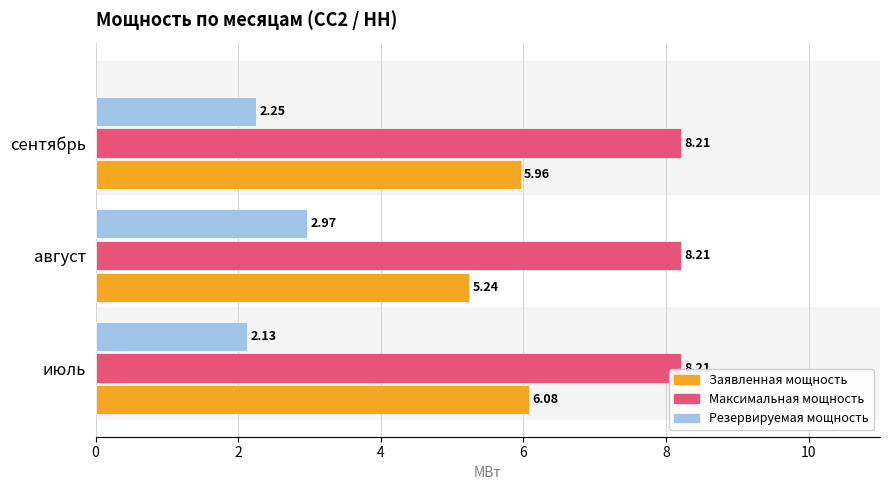

What is the maximum value shown in the chart?

8.2